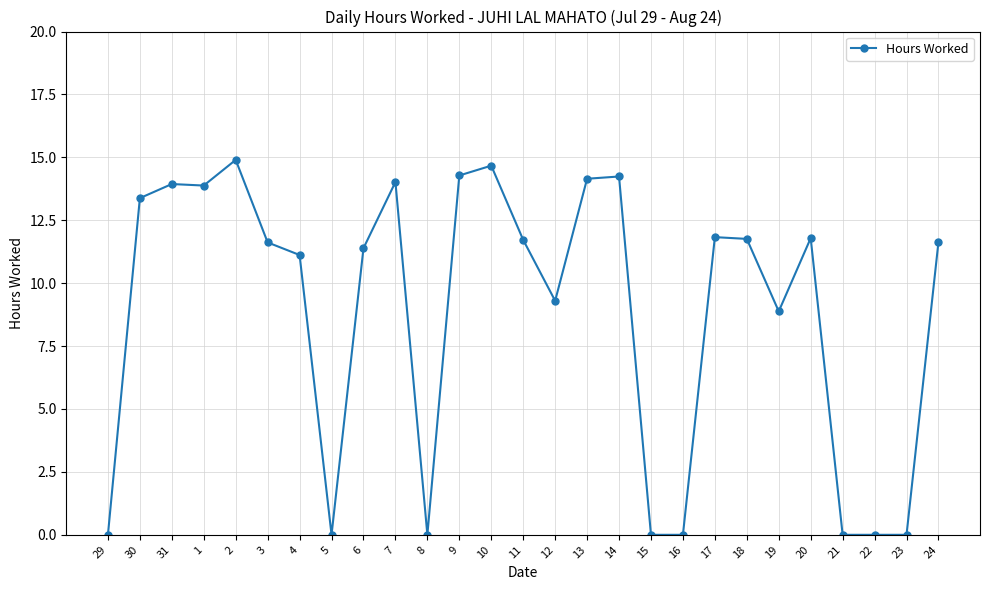

How many lines are shown in the chart?

1